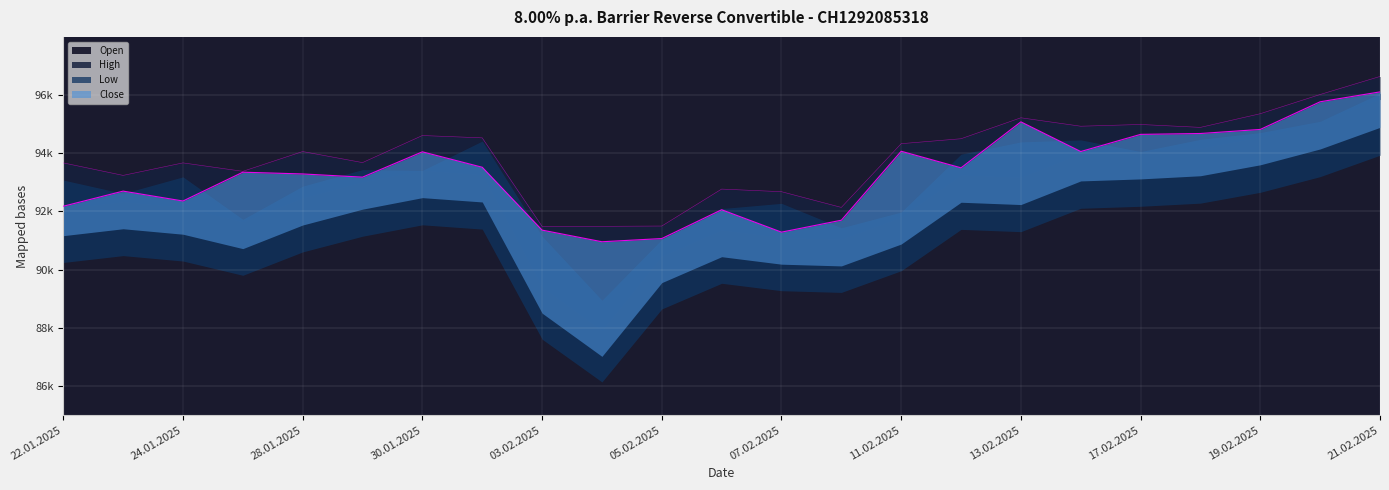

What is the difference between the maximum and minimum values in the Close series?

5150